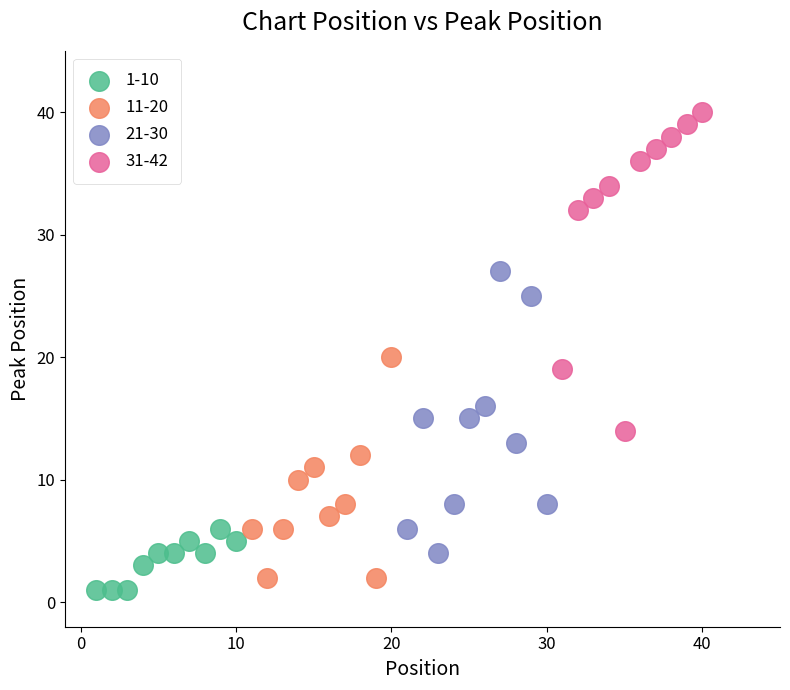

What are all the series names shown in the legend?

1-10, 11-20, 21-30, 31-42